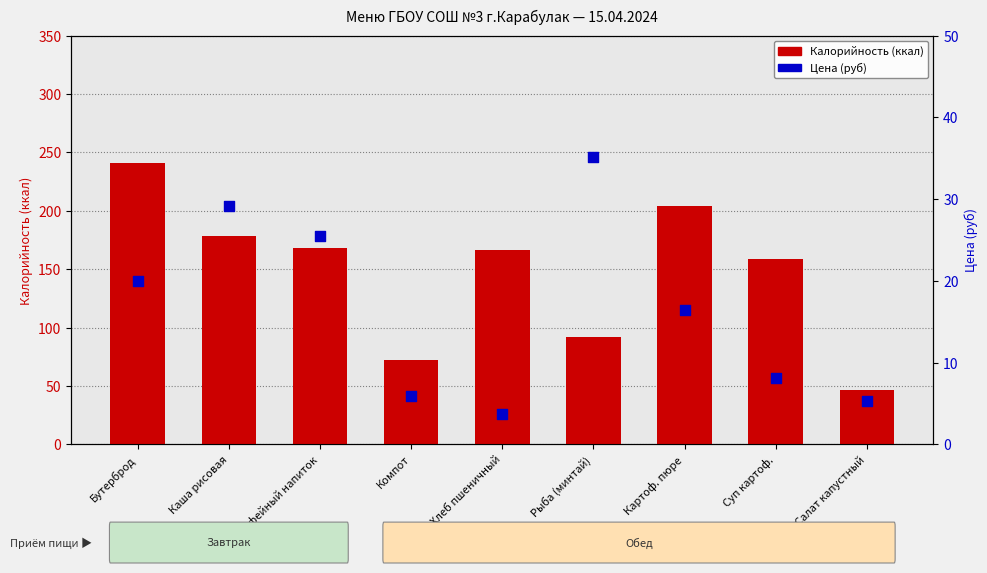

What are all the series names shown in the legend?

Калорийность, Цена (руб)